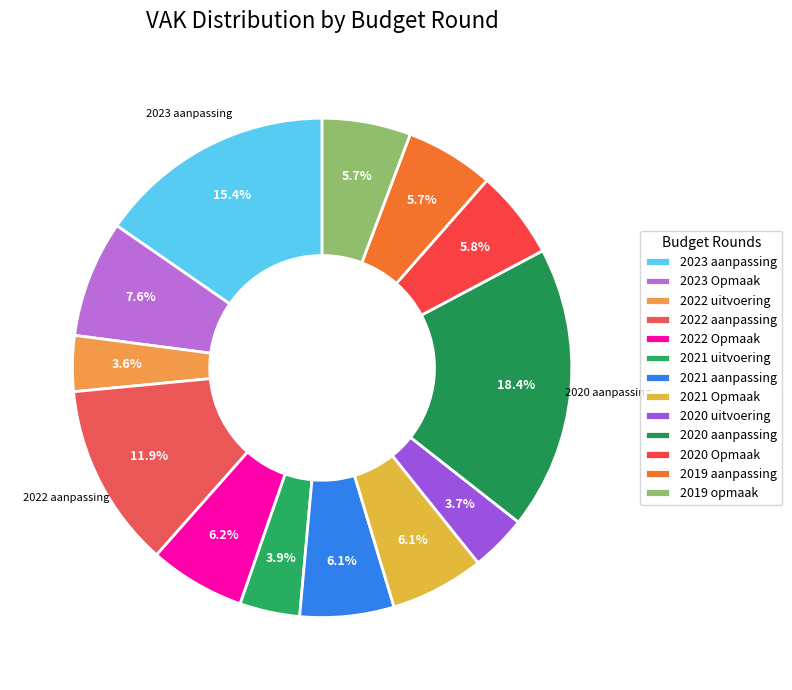

To the nearest percent, what portion does 2021 aanpassing represent?

6%